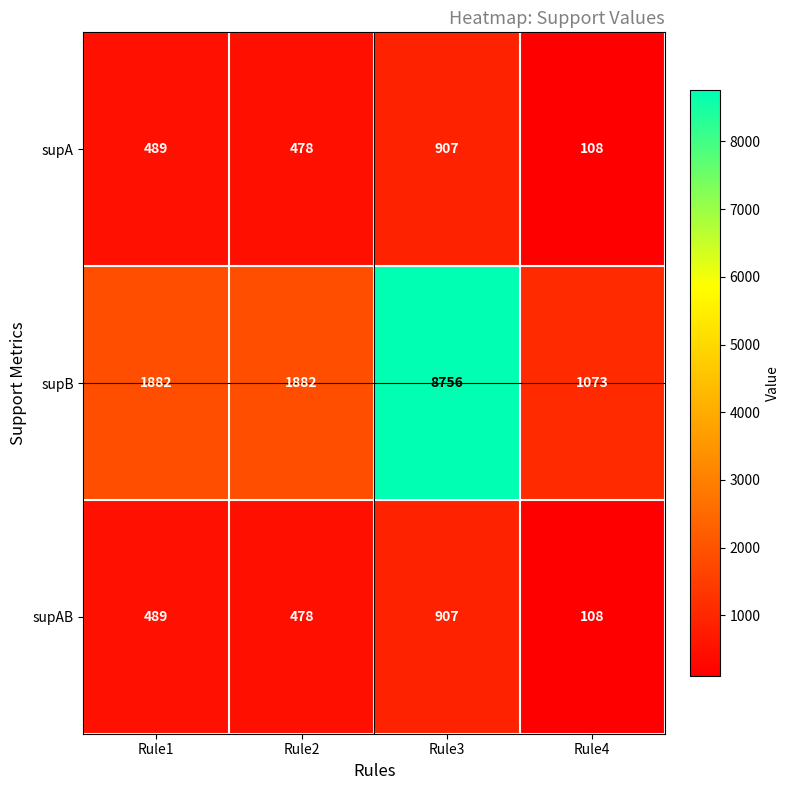

List the labels in order of supA value, largest first.

Rule3, Rule1, Rule2, Rule4